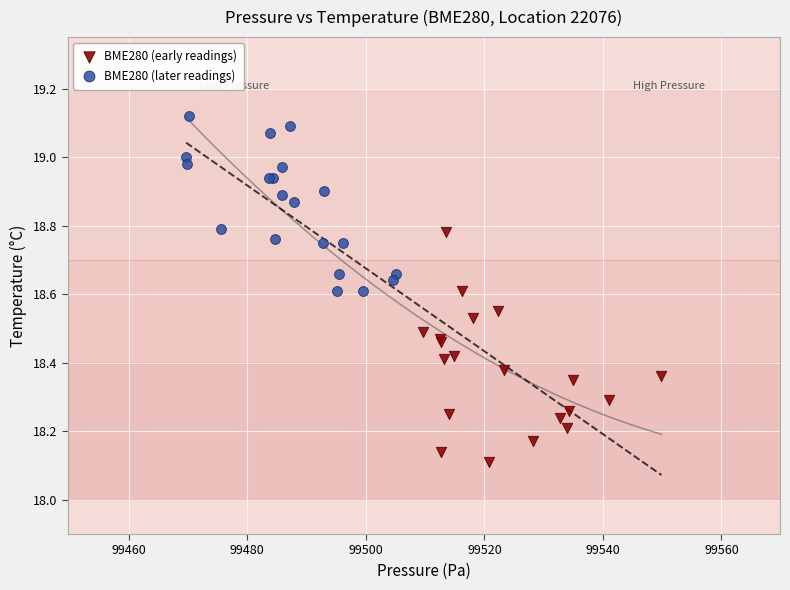

Which series contains the lowest Y value?

BME280 (early readings)